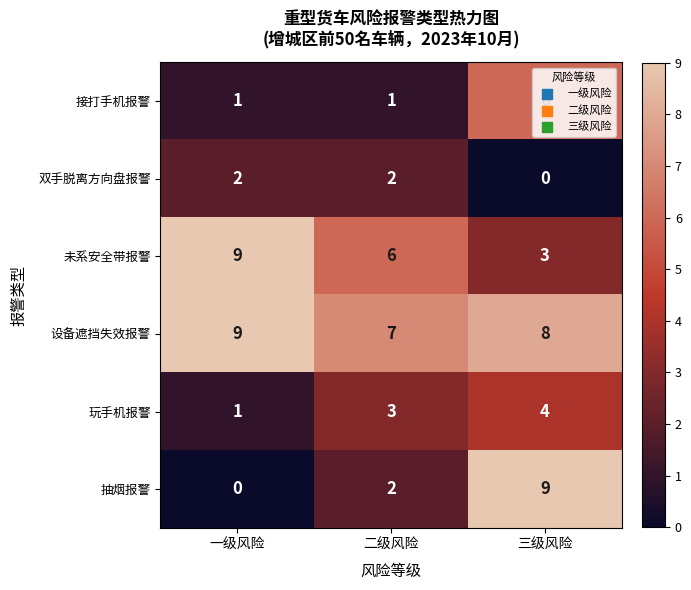

Rank the categories by 抽烟报警 value from highest to lowest.

三级风险, 二级风险, 一级风险